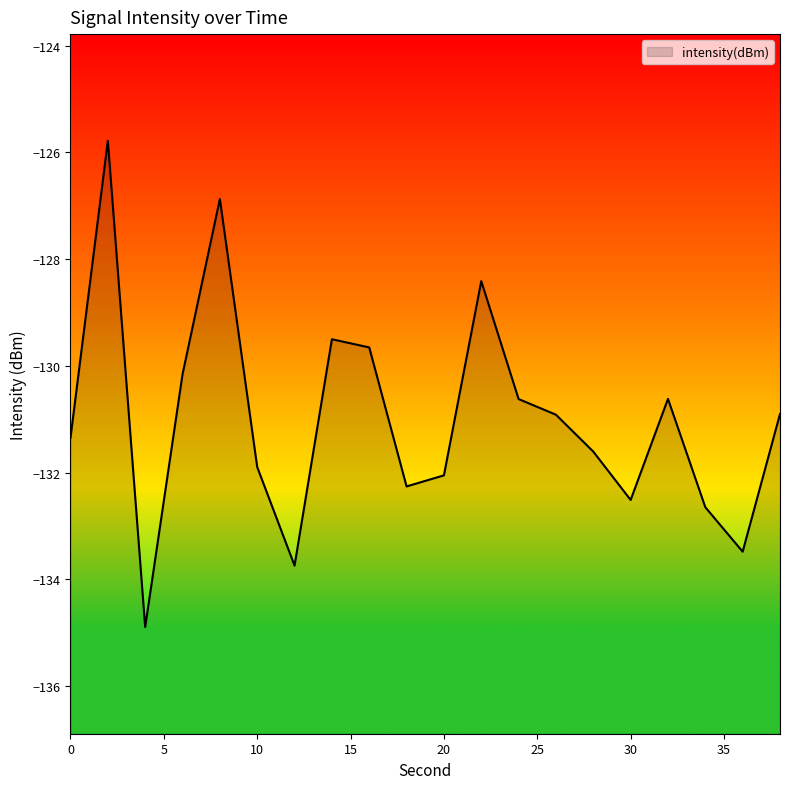

Does the chart display data point markers on the line(s)?

No